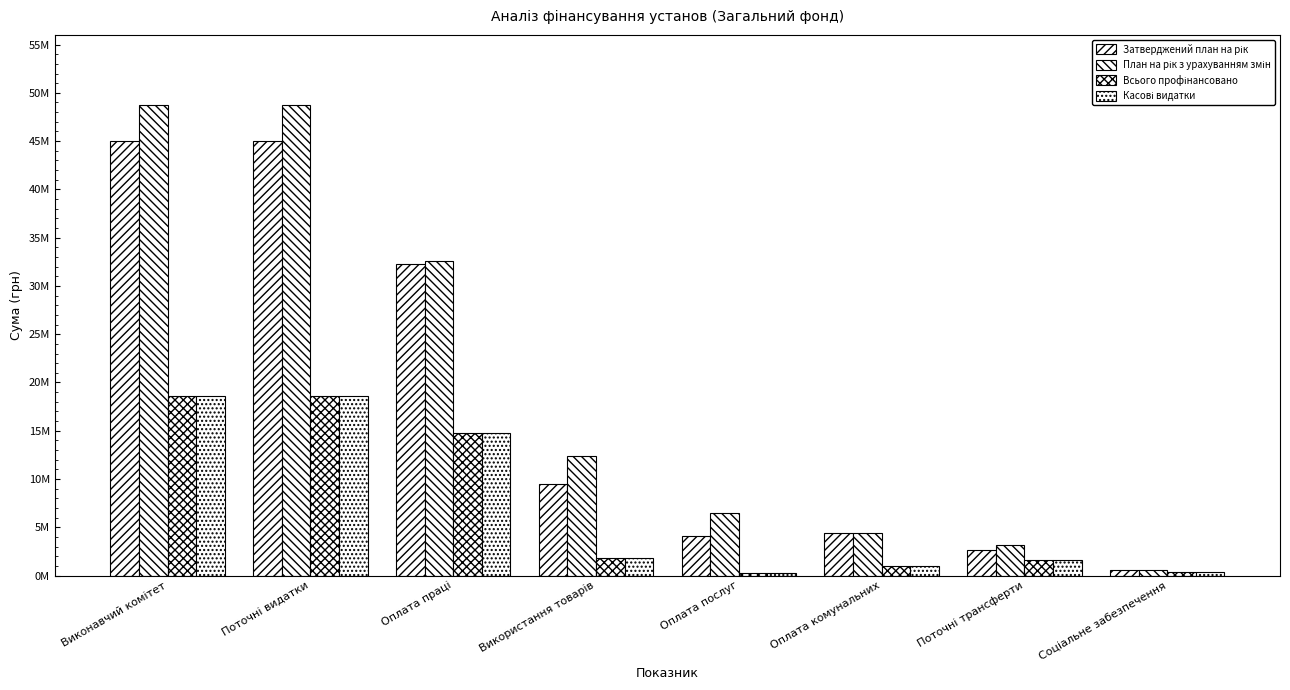

Does the chart contain stacked bars?

No